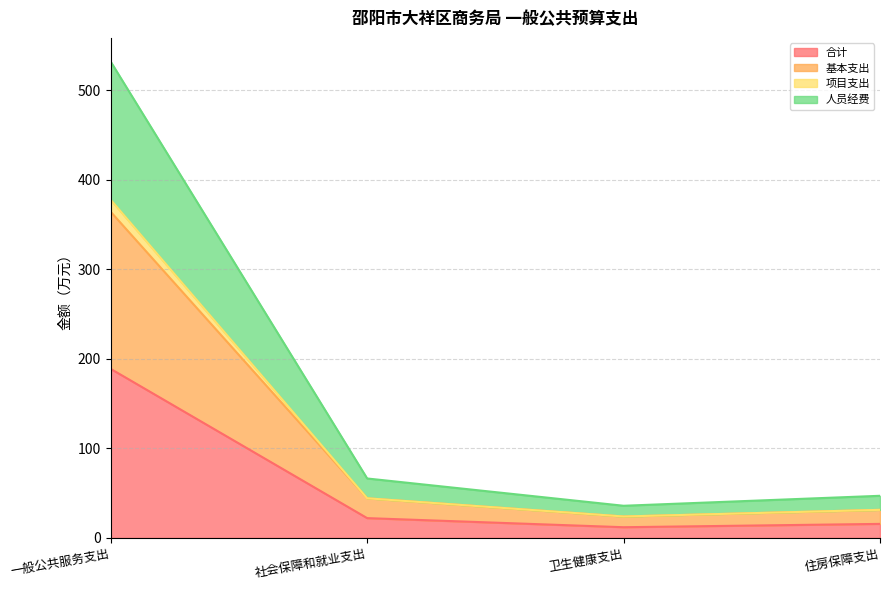

What is the total value across all series at 卫生健康支出?

35.9